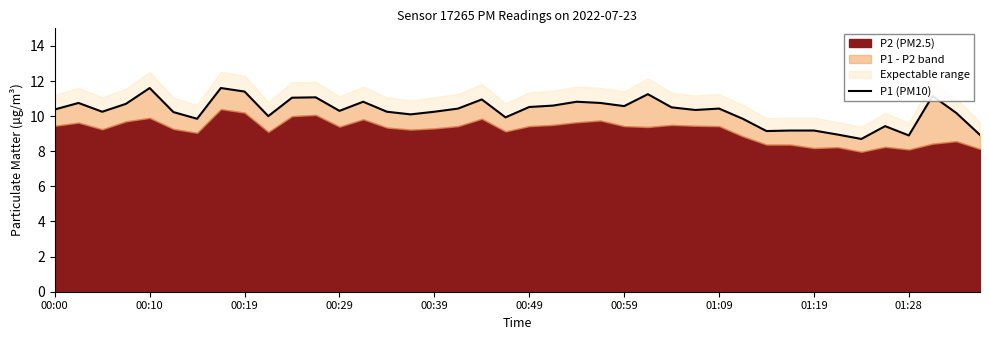

What is the average value?

10.3